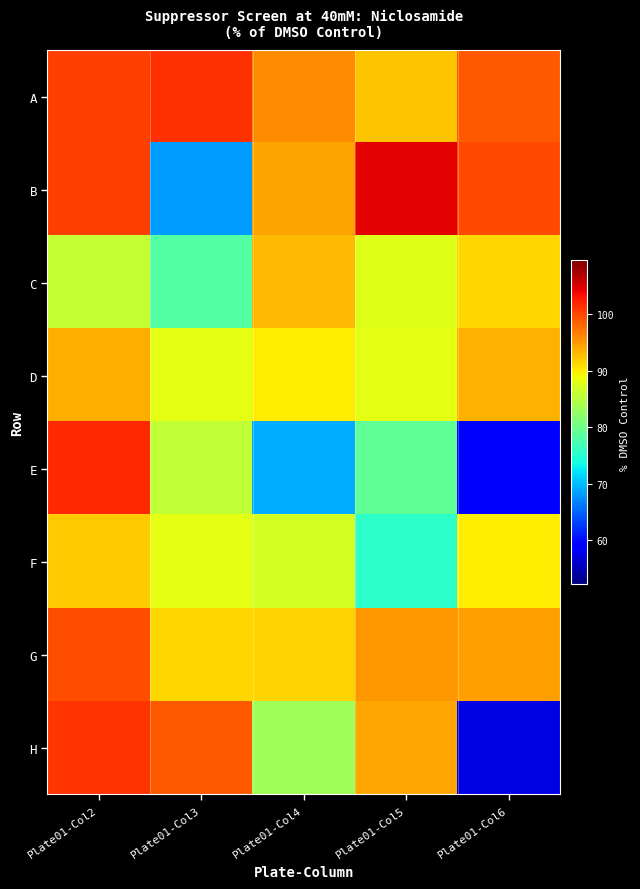

Which has a higher value, Plate01-Col6 or Plate01-Col4?

Plate01-Col6